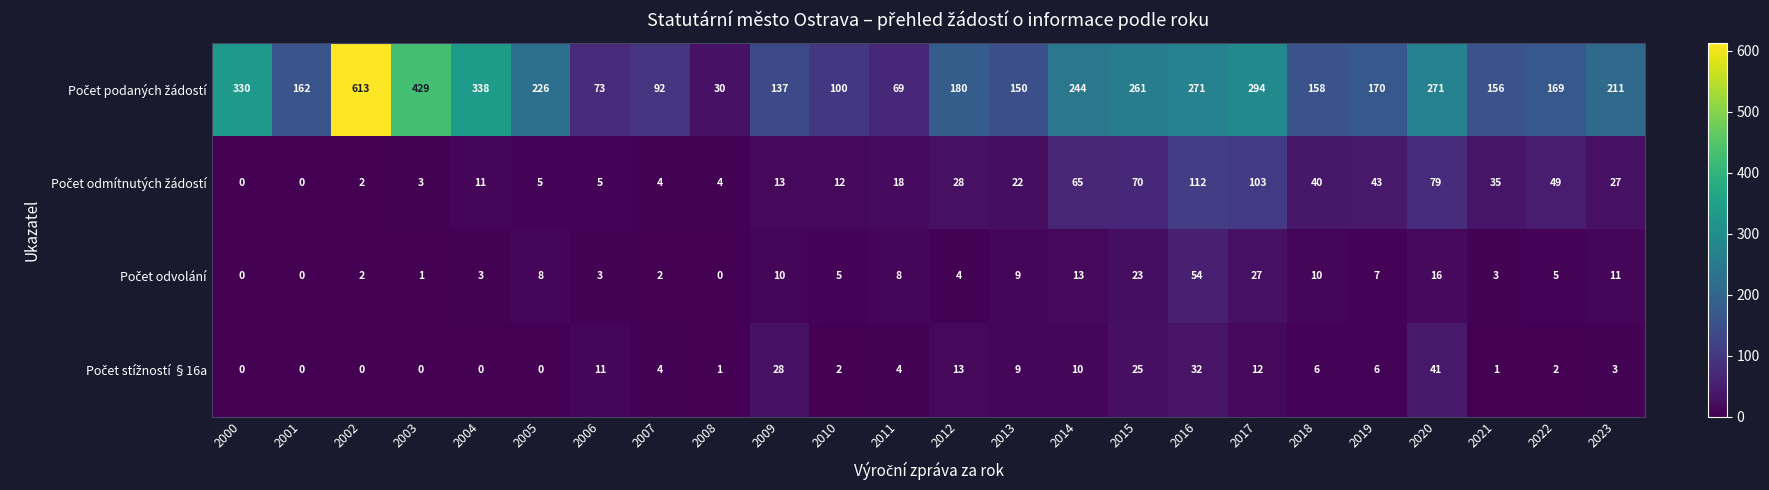

At how many categories does at least one series exceed 2?

24